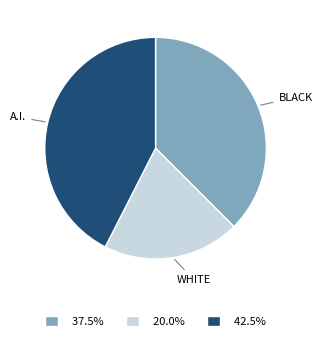

Rank the categories by value from highest to lowest.

A.I., BLACK, WHITE